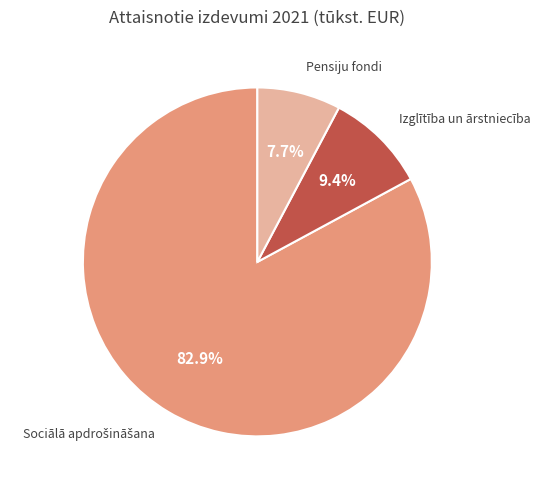

To the nearest percent, what is the average slice percentage?

33%